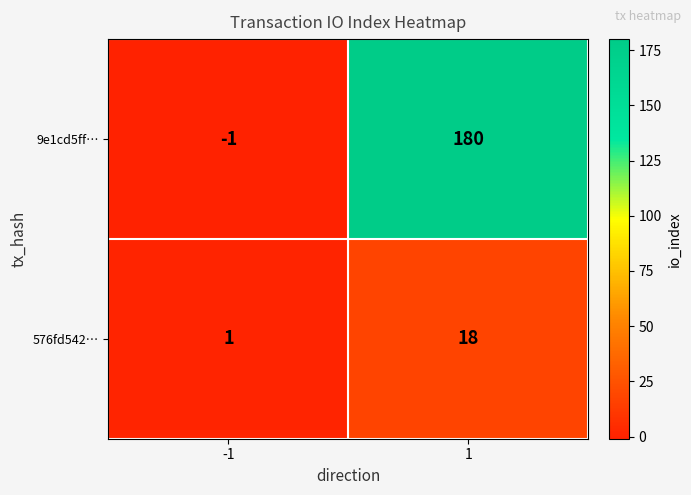

How many data points in 9e1cd5ff… are less than 180?

1